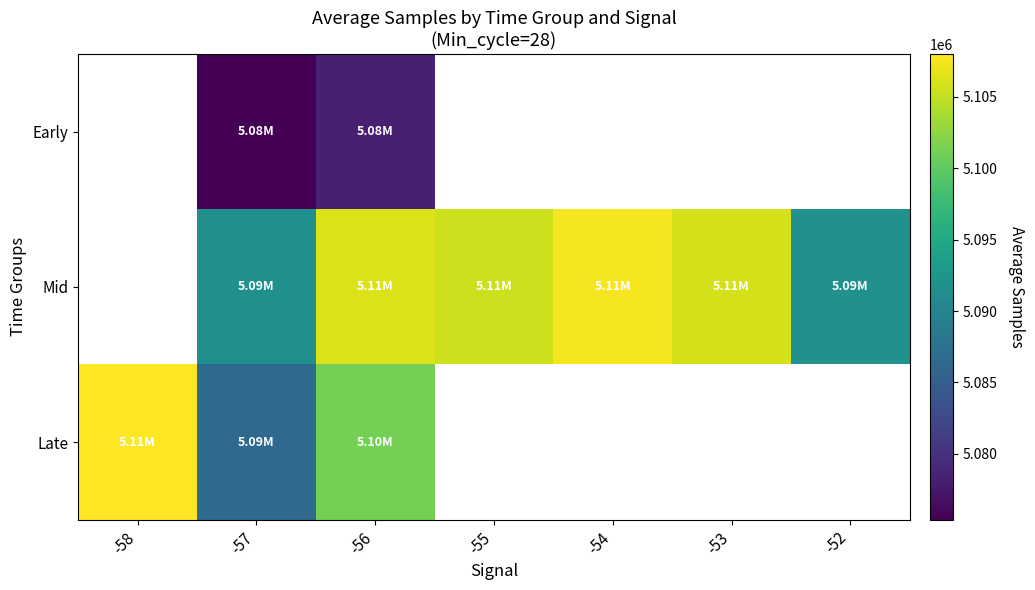

Which series has the largest range (max minus min)?

Late